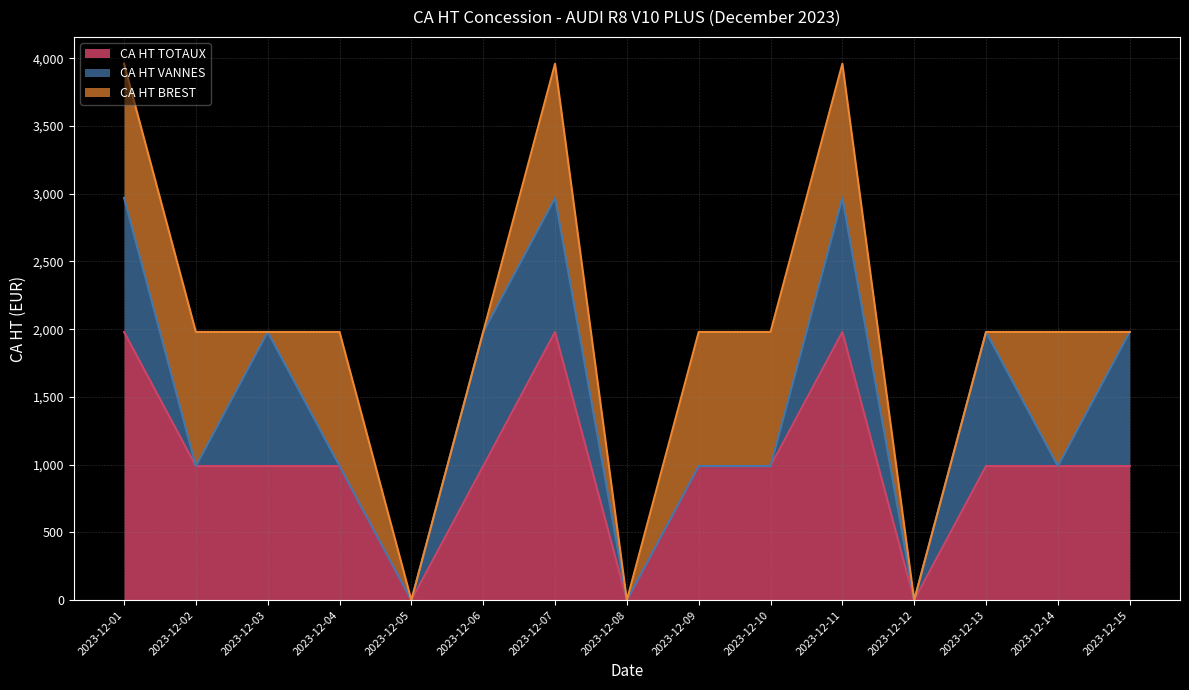

Which has a higher value, 2023-12-01 or 2023-12-12?

2023-12-01